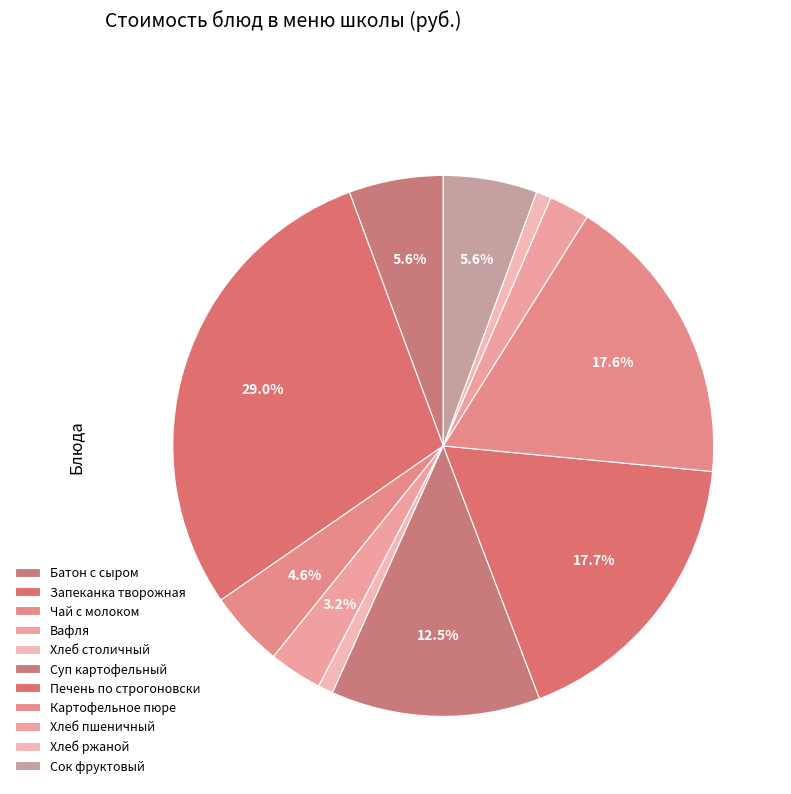

Which slice is the largest?

Запеканка творожная